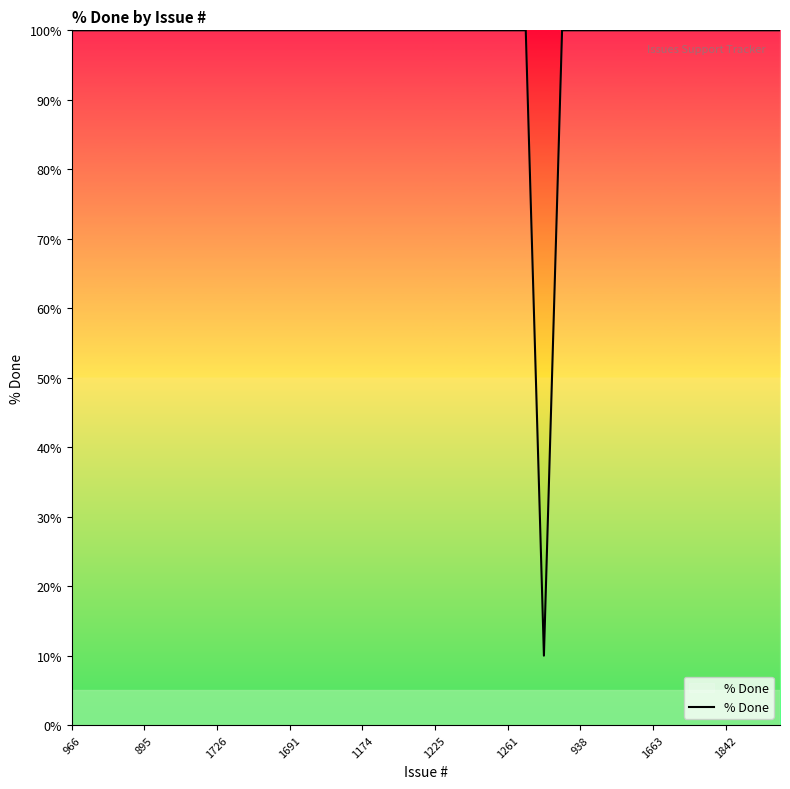

What is the maximum value shown in the chart?

100